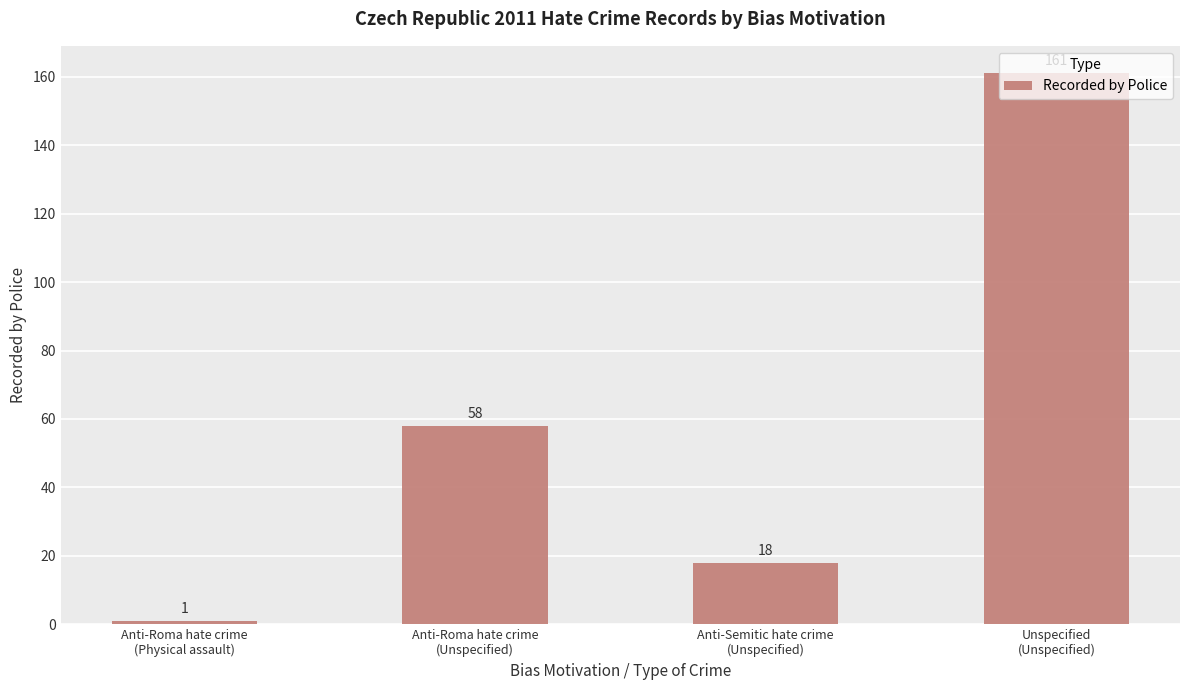

What is the difference between the maximum and minimum values?

160